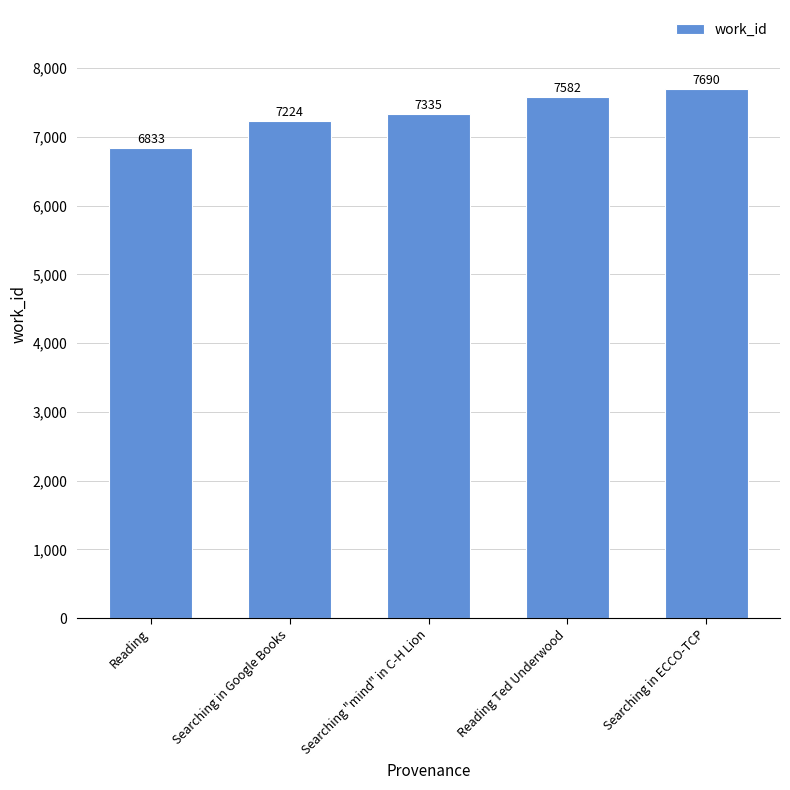

What is the ratio of the value at Reading Ted Underwood to the value at Searching in Google Books?

1.0